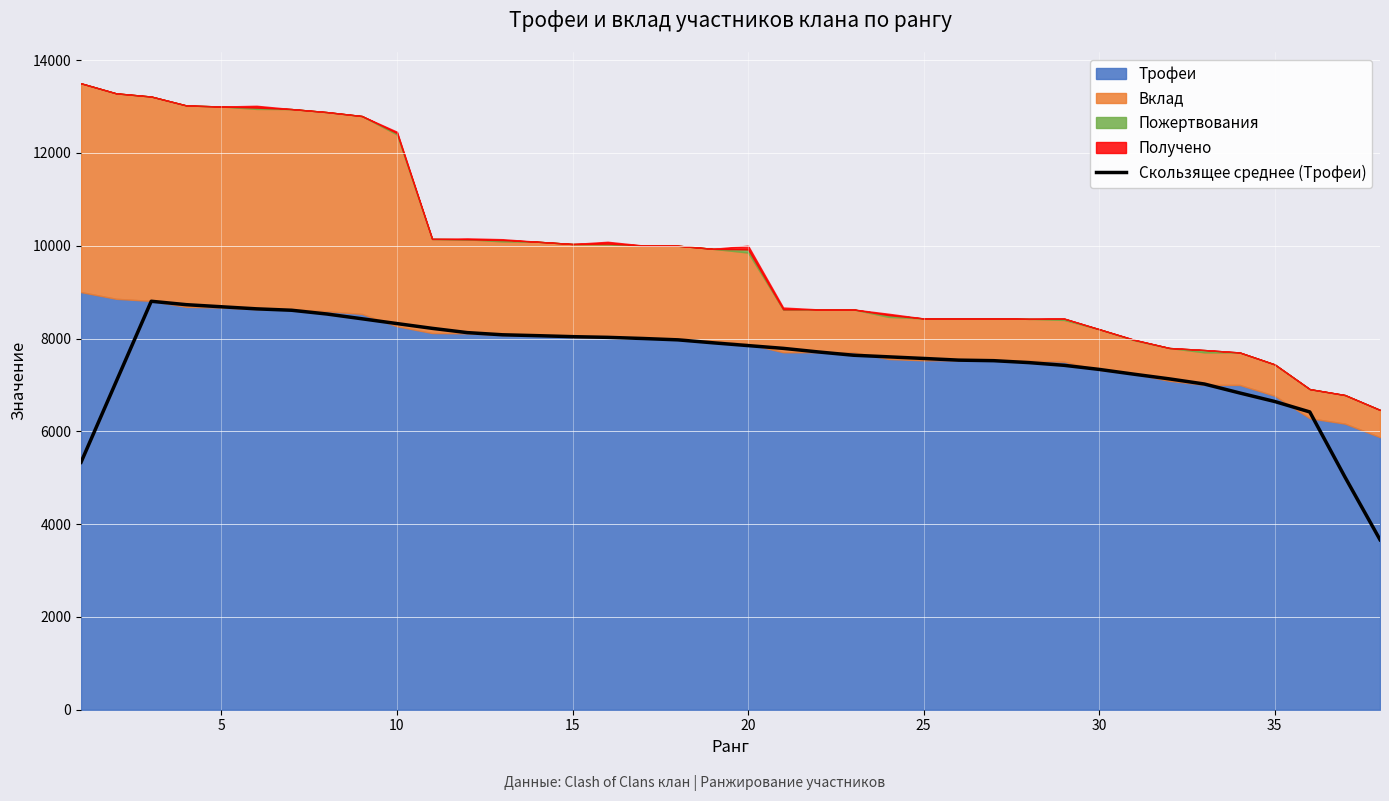

What is the difference between the maximum and minimum values?

5138.8